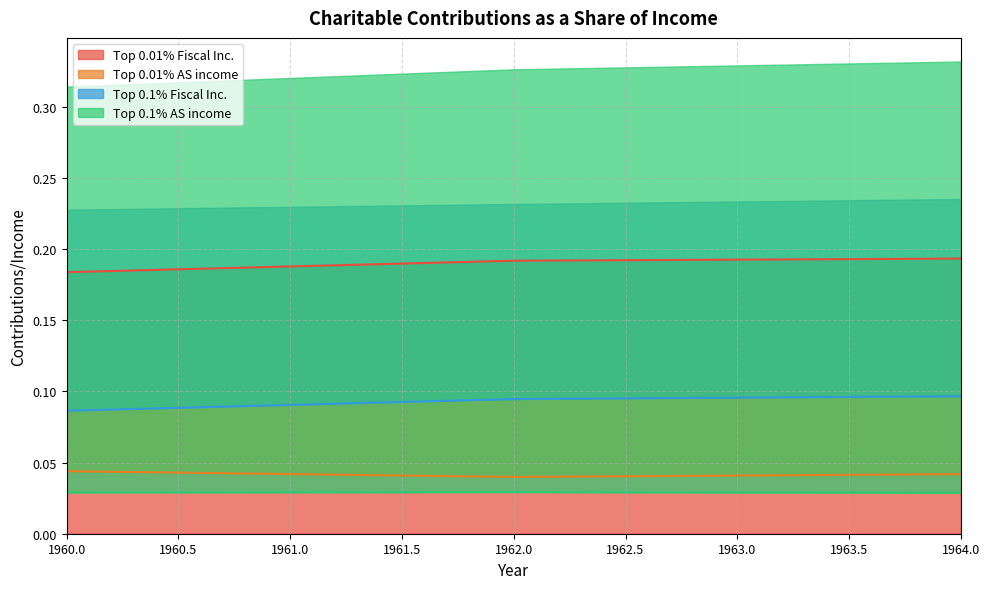

Does the chart have visible grid lines?

Yes